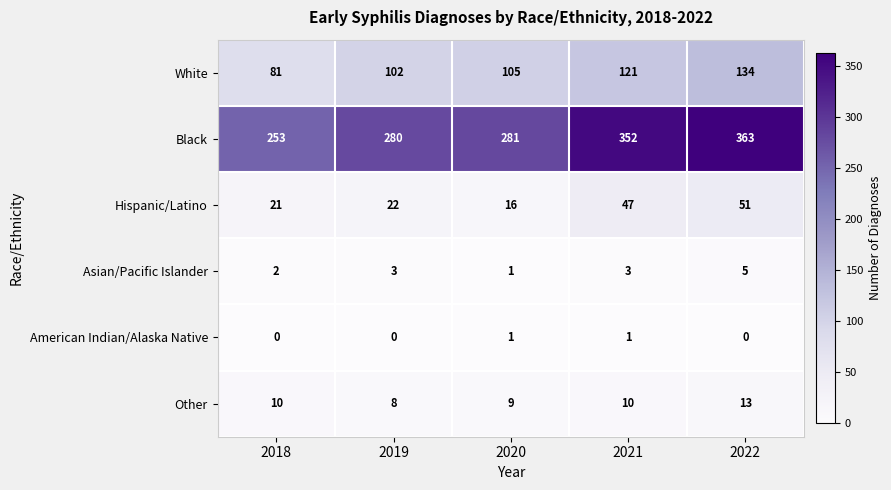

Is it true that White equals 102 at 2019?

True